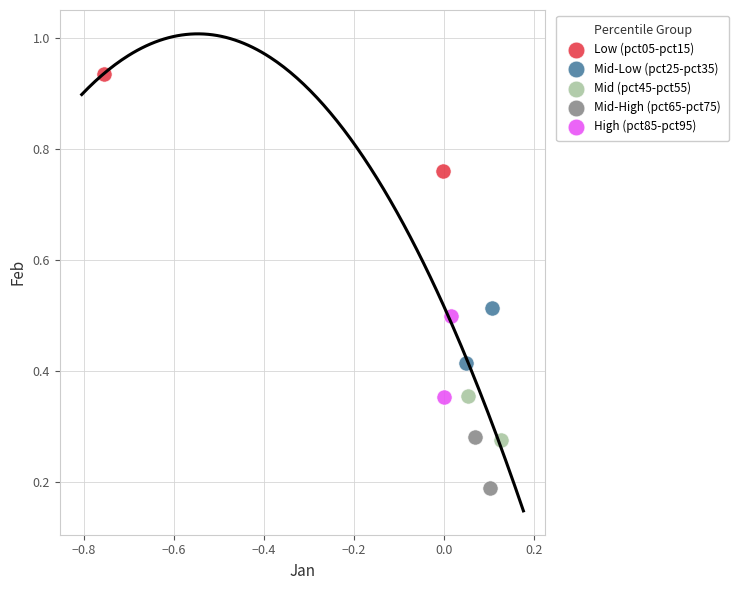

Which series reaches the minimum Y coordinate?

Mid-High (pct65-pct75)